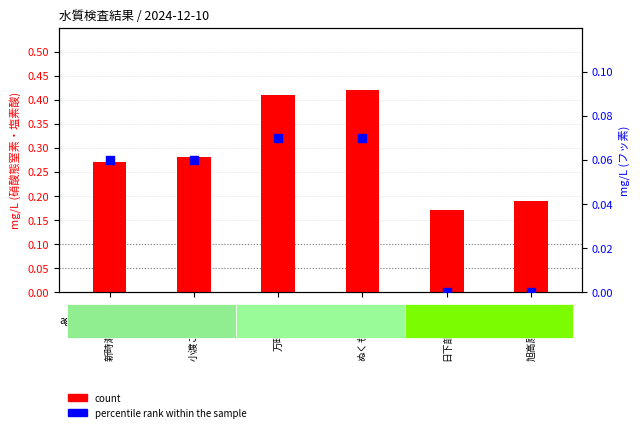

At which category is the sum across all series the highest?

ぬくもりの里